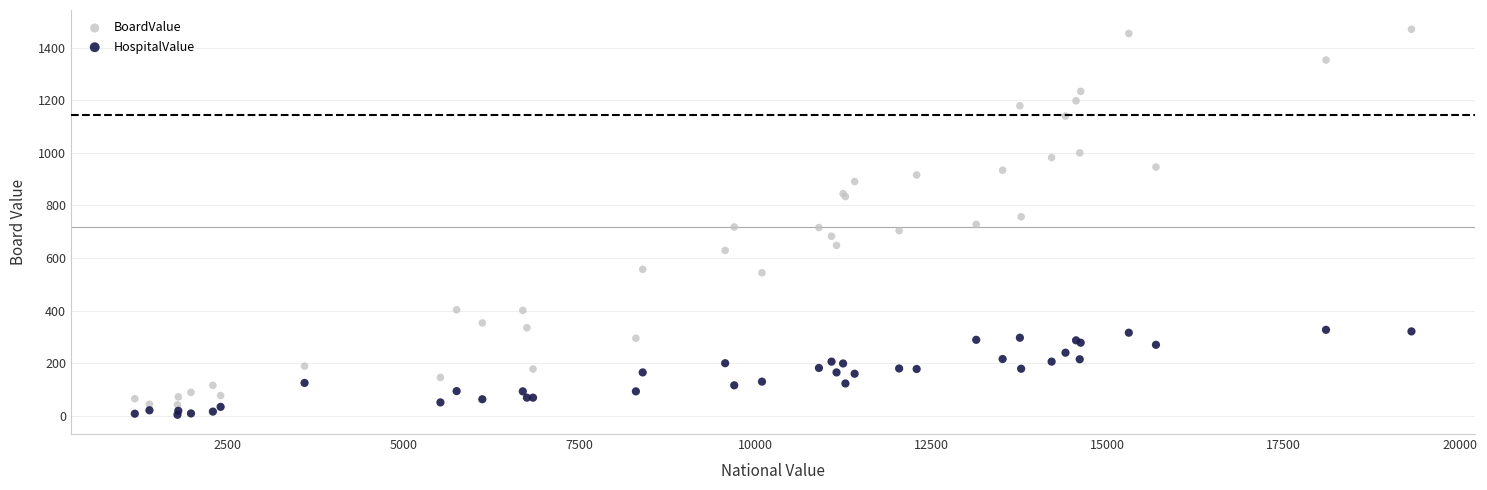

What is the X range (max minus min) for the scatter plot?

18133